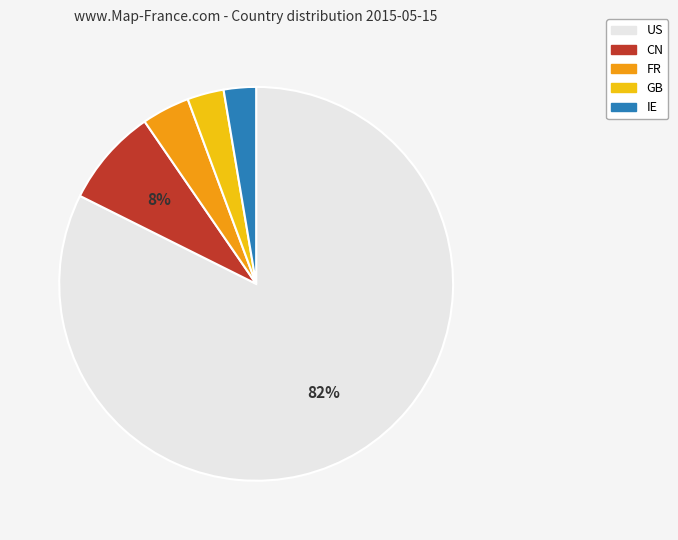

Is US the majority of the pie?

Yes